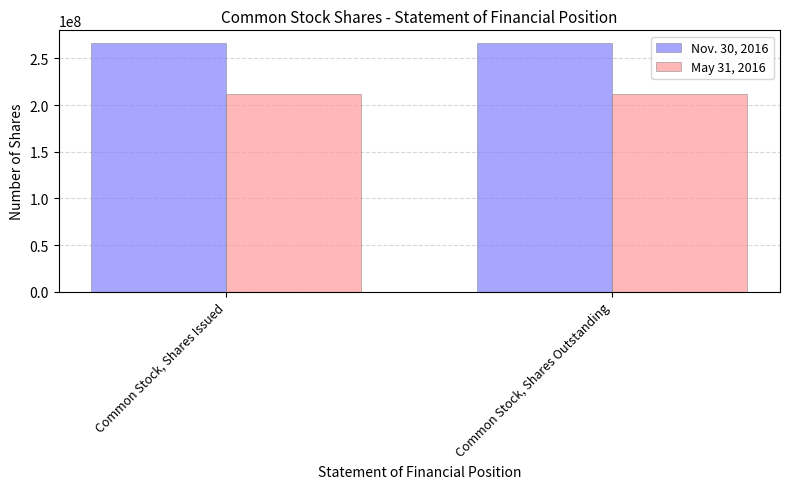

What is the total value across all series at Common Stock, Shares Outstanding?

478299890